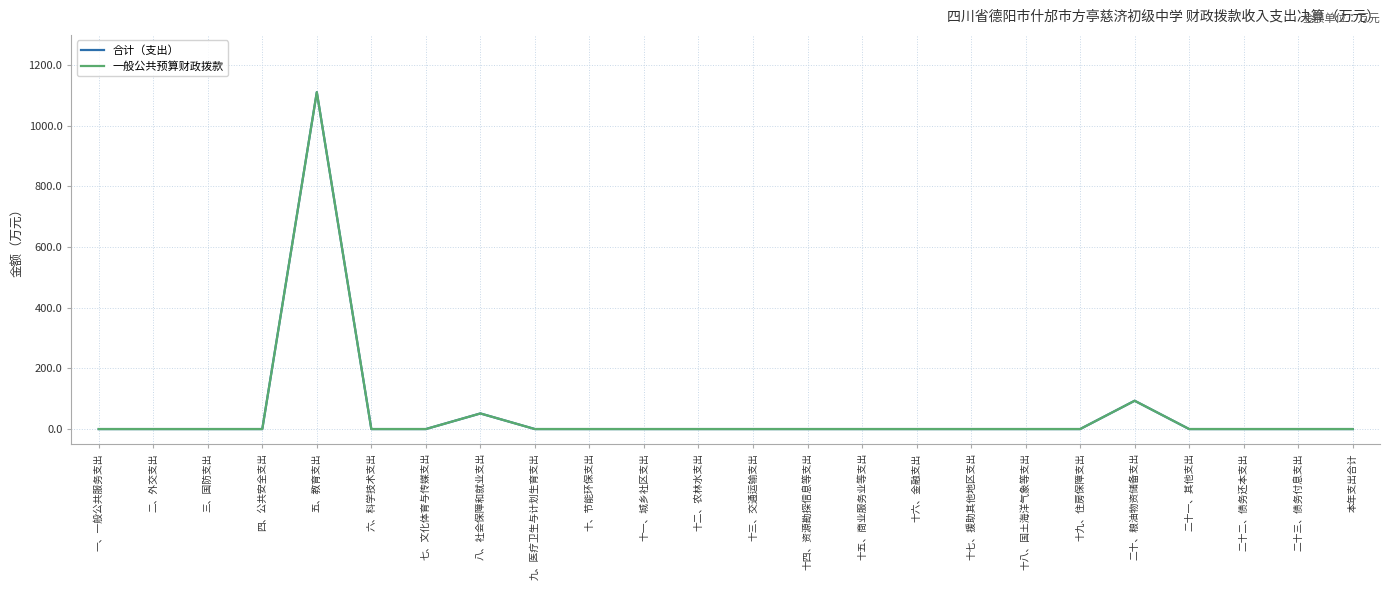

Rank the series by their maximum value, from highest to lowest.

合计（支出）, 一般公共预算财政拨款